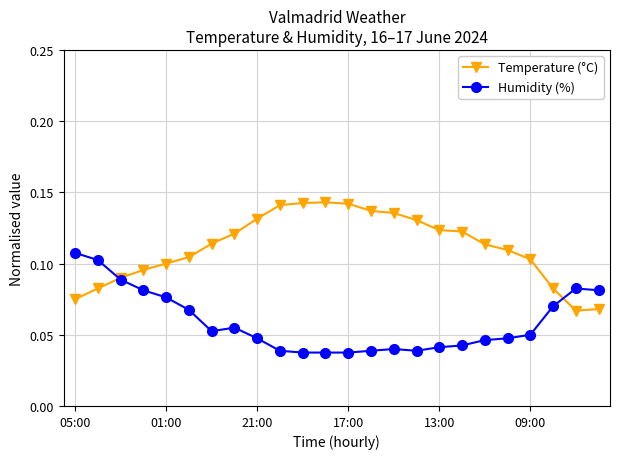

Count the Temperature (°C) values in the range 0 to 1.

24